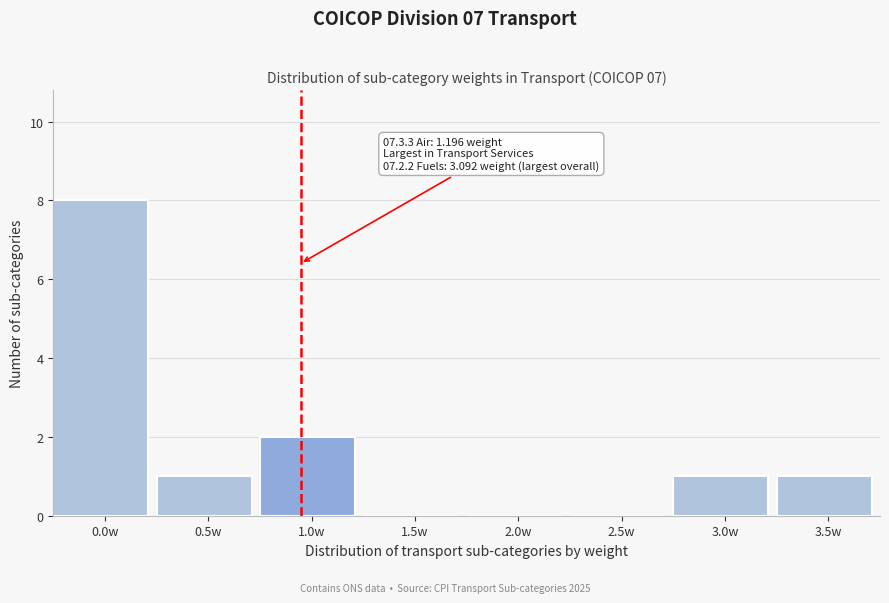

Reading left to right, transcribe all the data shown in this chart.

0.0w=8	0.5w=1	1.0w=2	1.5w=0	2.0w=0	2.5w=0	3.0w=1	3.5w=1